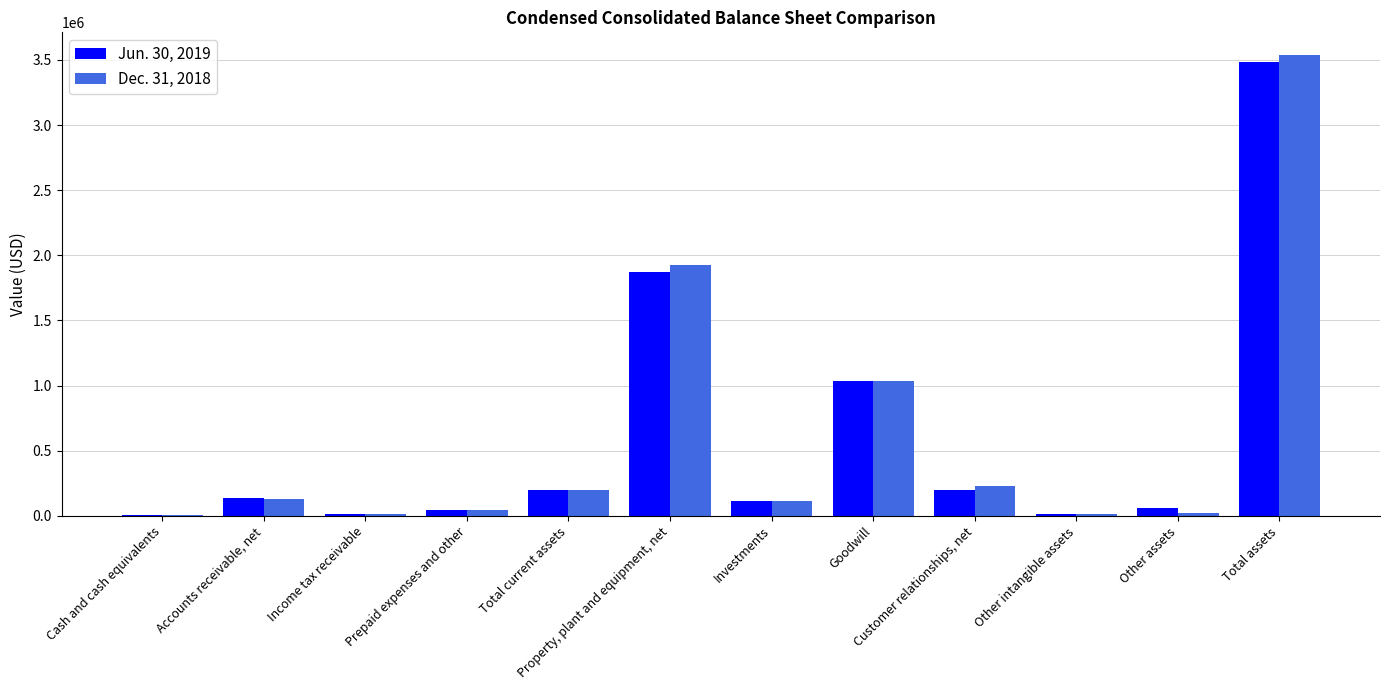

How many series are shown in this chart?

2